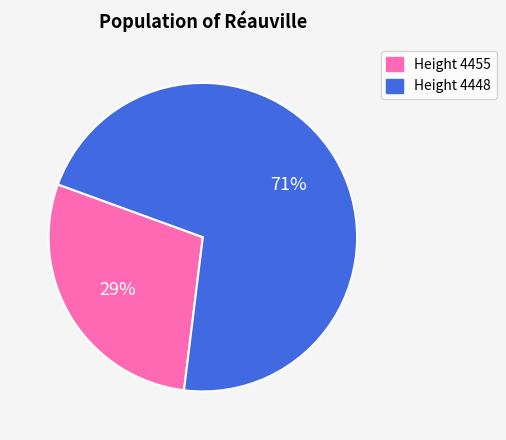

Count the number of slices in the pie.

2